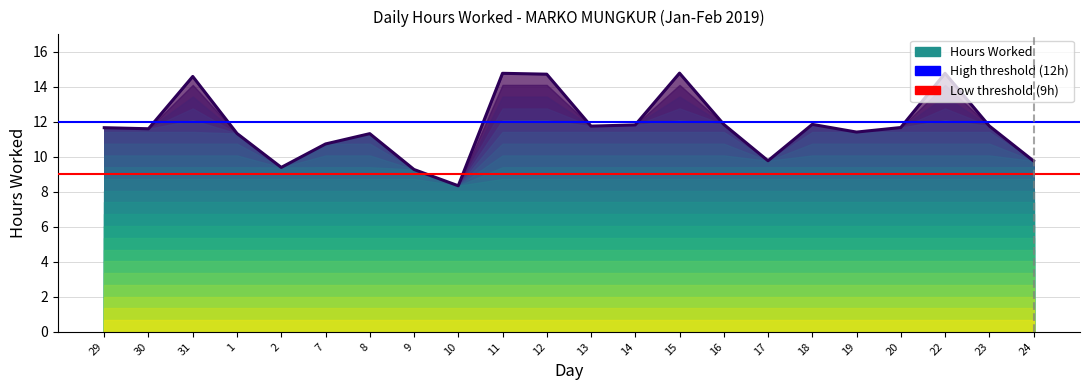

What is the approximate value at 10?

8.3